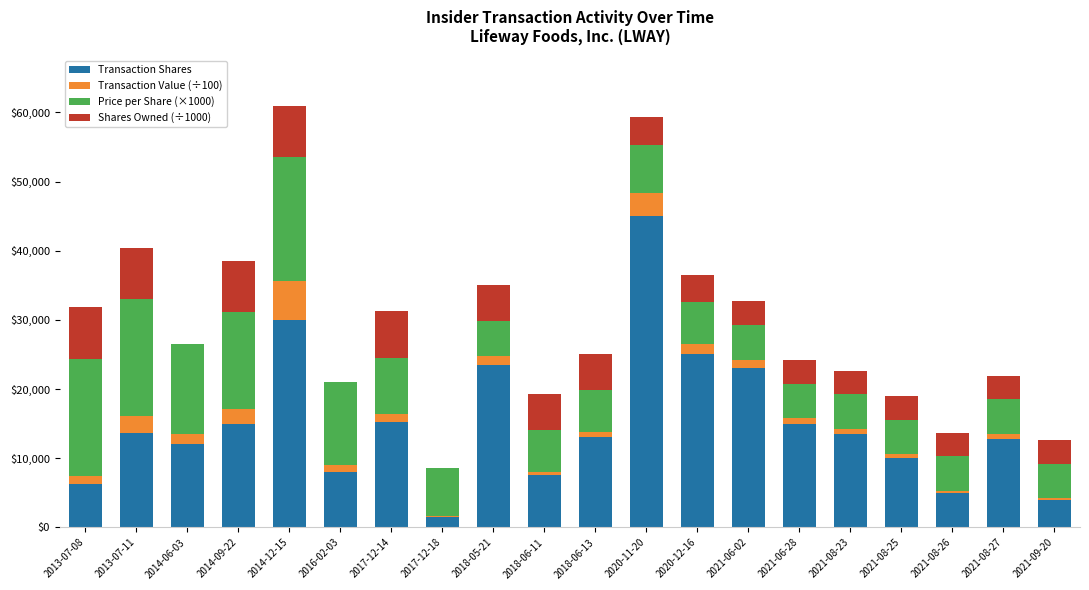

What is the highest value of the Transaction Shares series?

45000.0